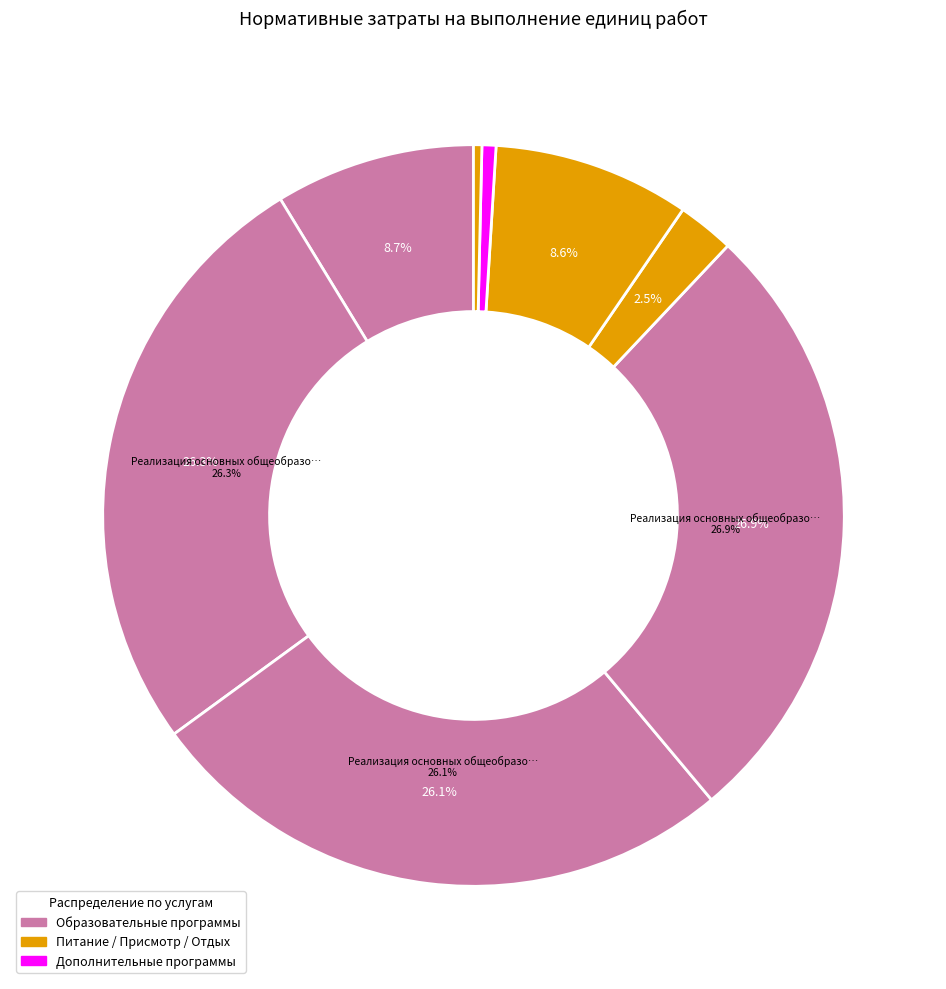

Does any single category account for the majority?

No